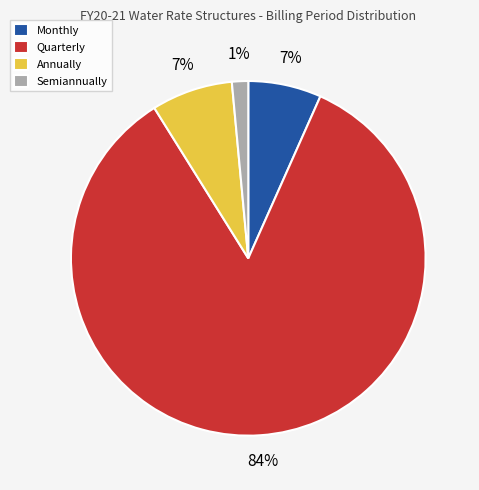

Is it true that Monthly is 1% of the pie?

False